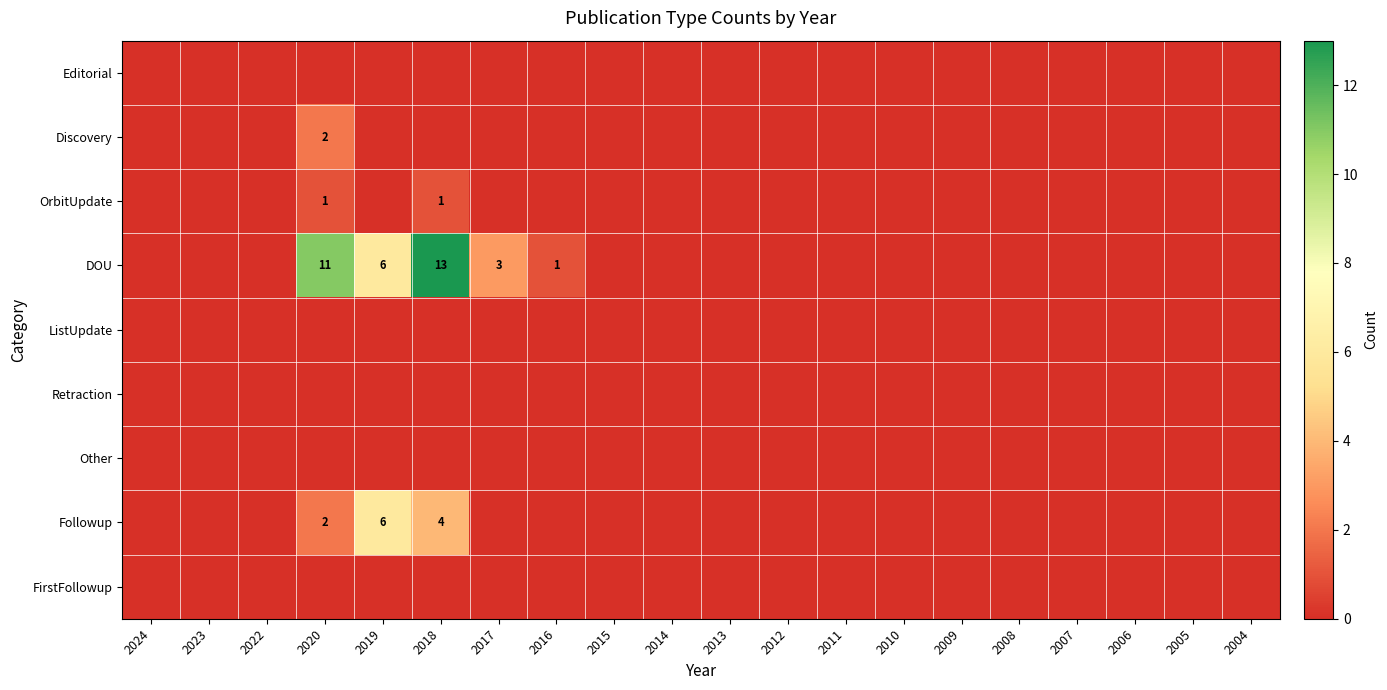

Count the number of data series in this chart.

9